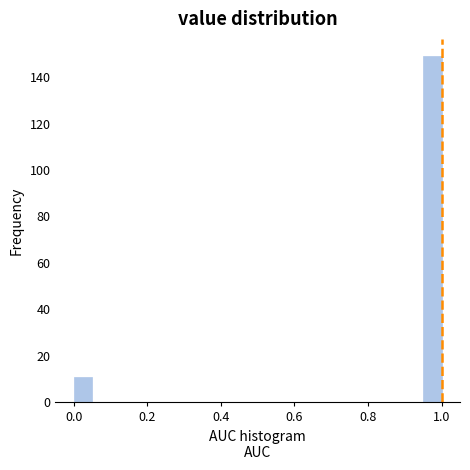

Read against the x-axis, roughly where is the centre of the tallest bar?

0.98